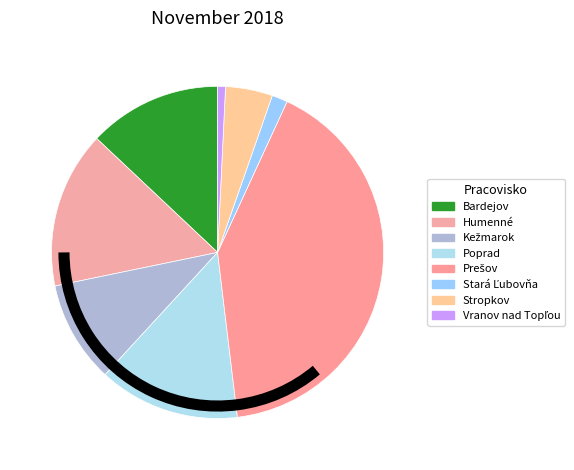

How many slices are in this pie chart?

8